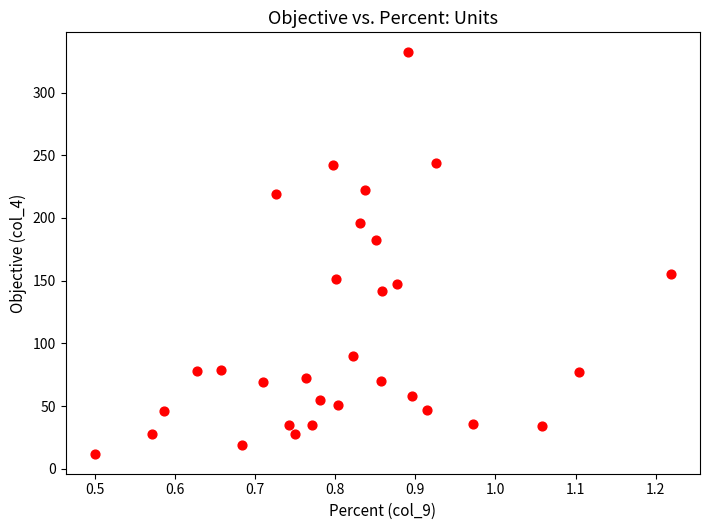

What Y value in the scatter plot is closest to 172?

182